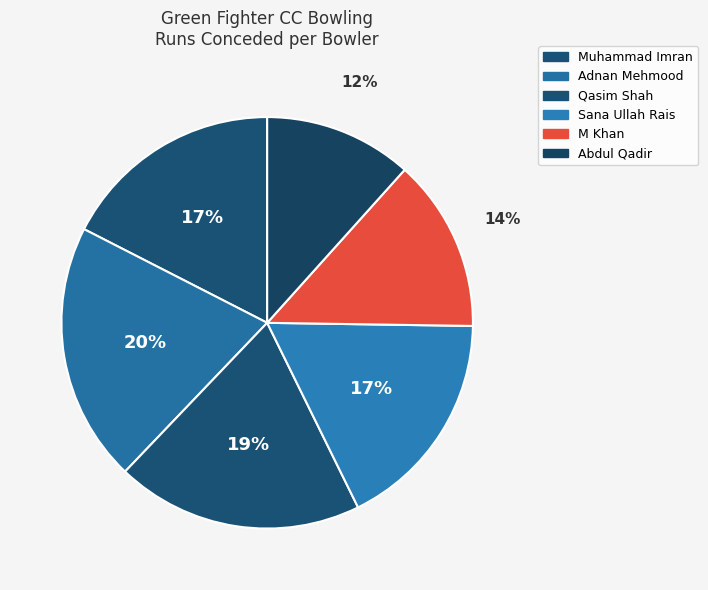

Which category has the smallest portion of the pie?

Abdul Qadir